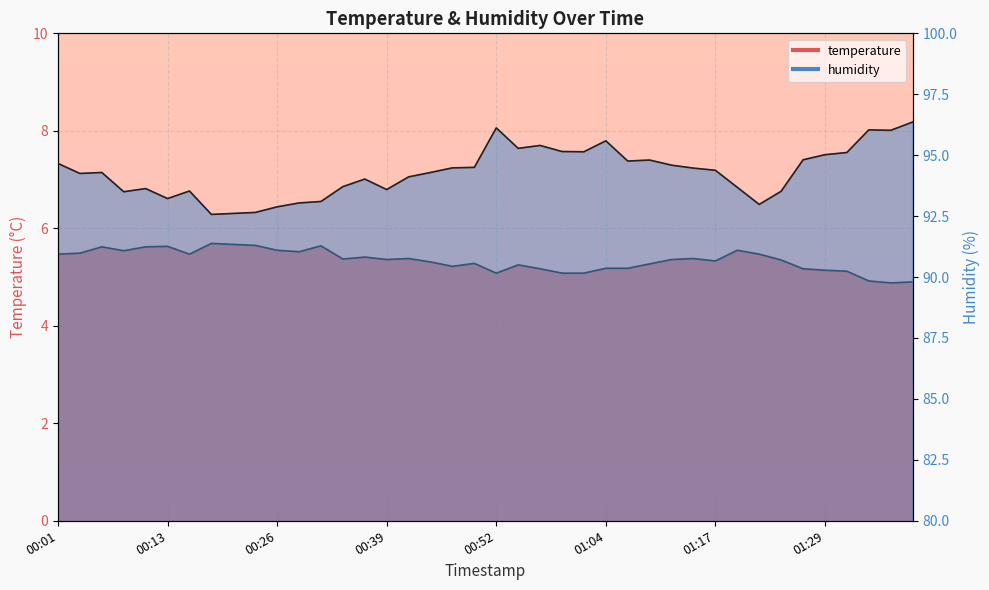

How many interior local peaks does the humidity series have?

9